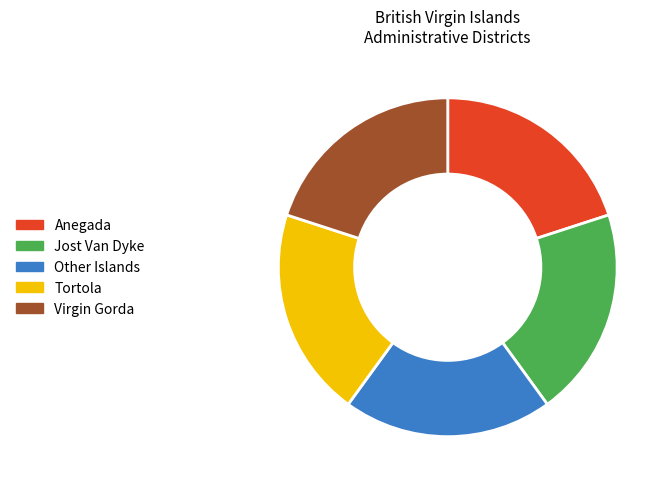

True or false: Tortola accounts for 11% of the total.

False